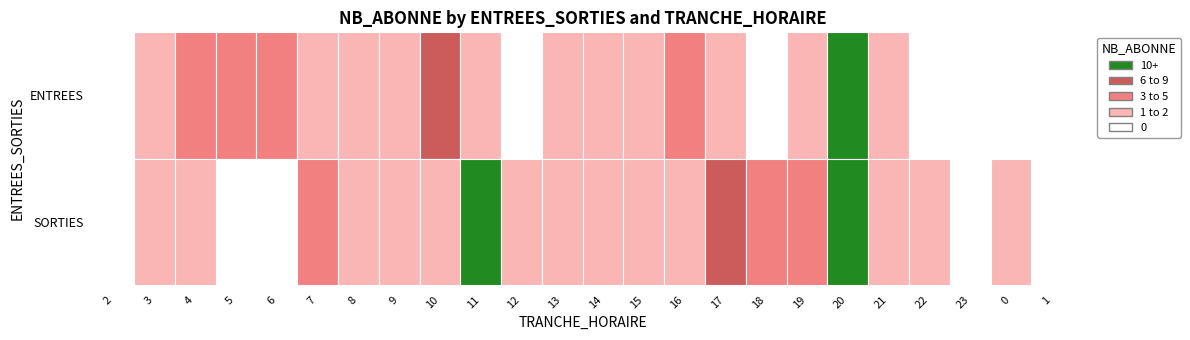

At which category is the sum across all series the highest?

20